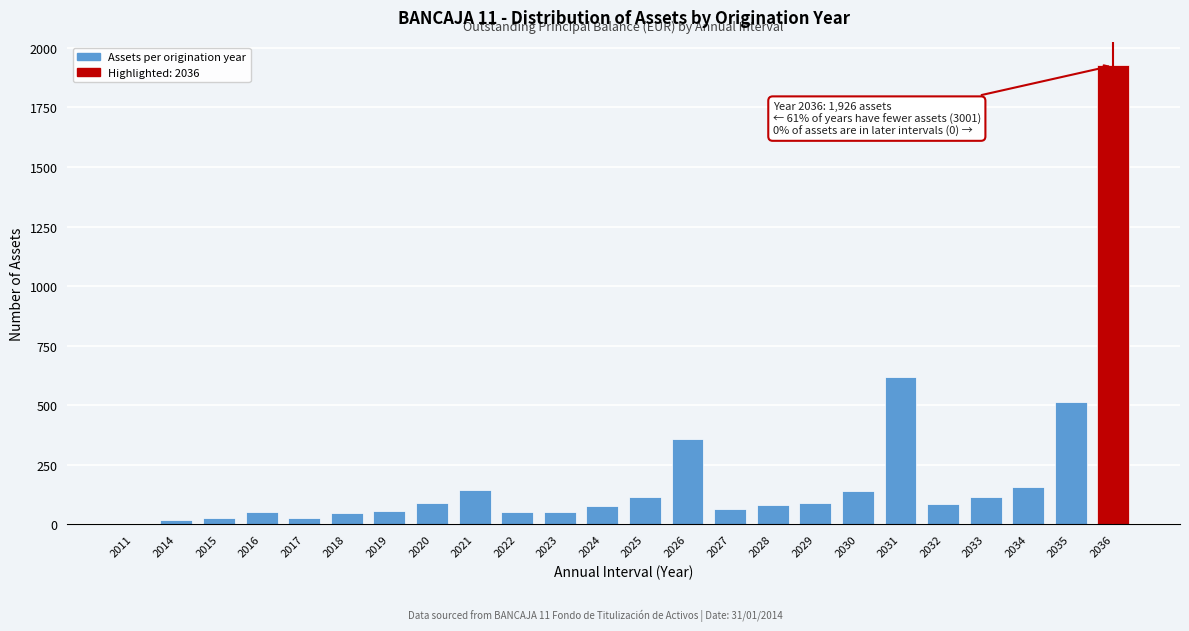

What is the ratio of the value at 2035 to the value at 2025?

4.4